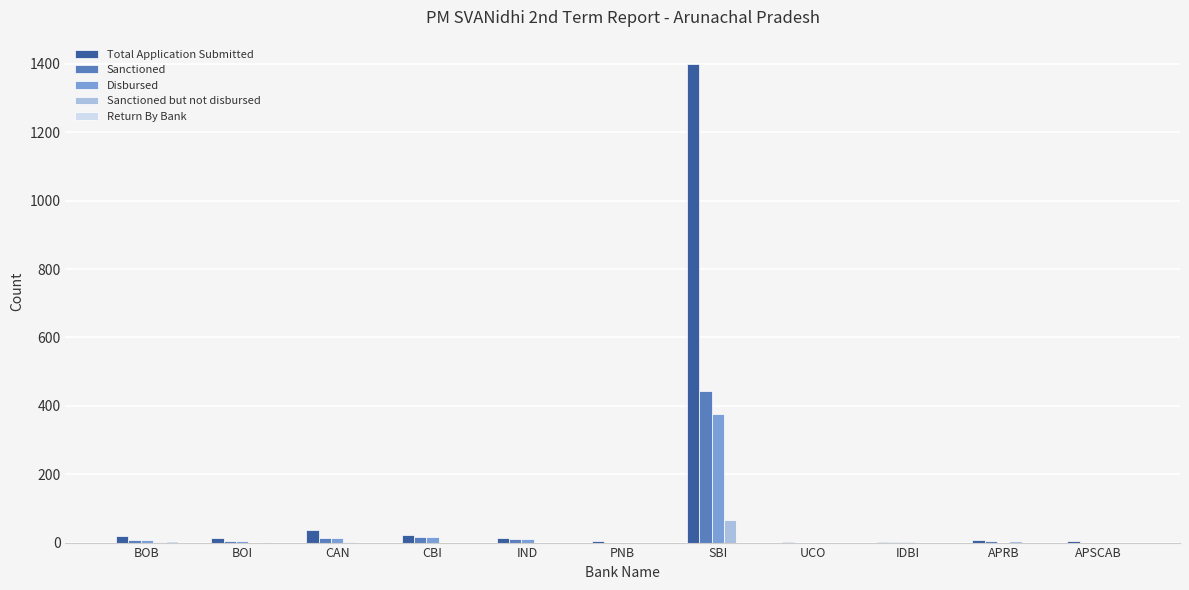

Which series has the largest total across all categories?

Total Application Submitted